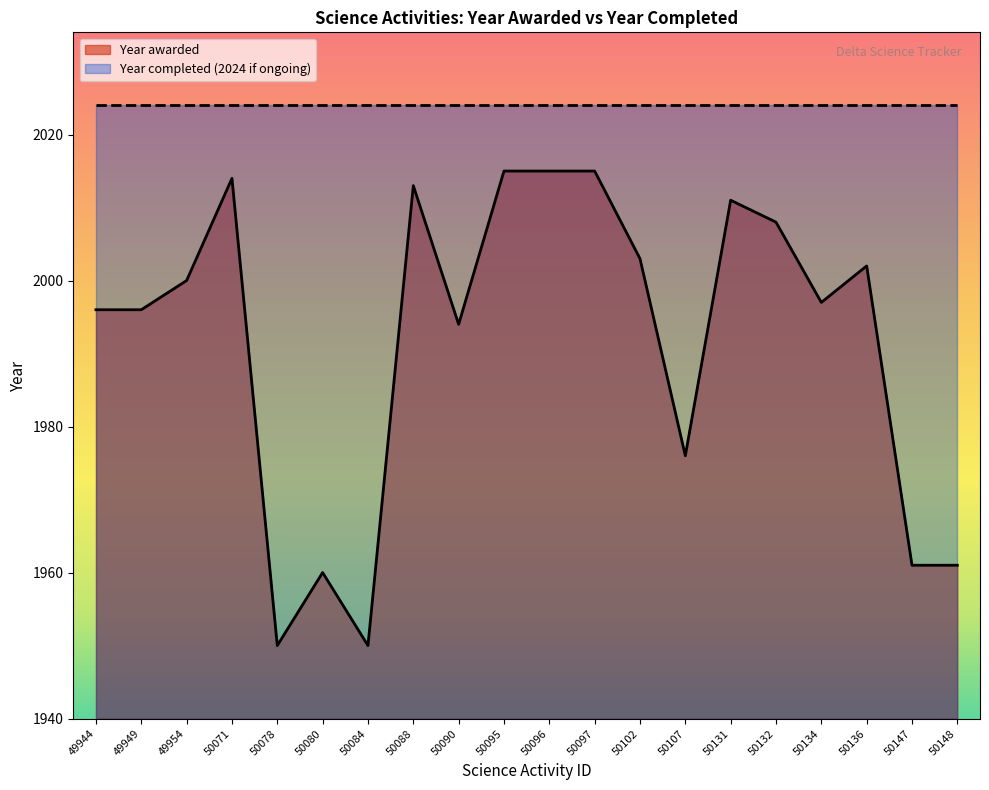

Reading left to right, list all the values displayed in this chart.

1996	1996	2000	2014	1950	1960	1950	2013	1994	2015	2015	2015	2003	1976	2011	2008	1997	2002	1961	1961